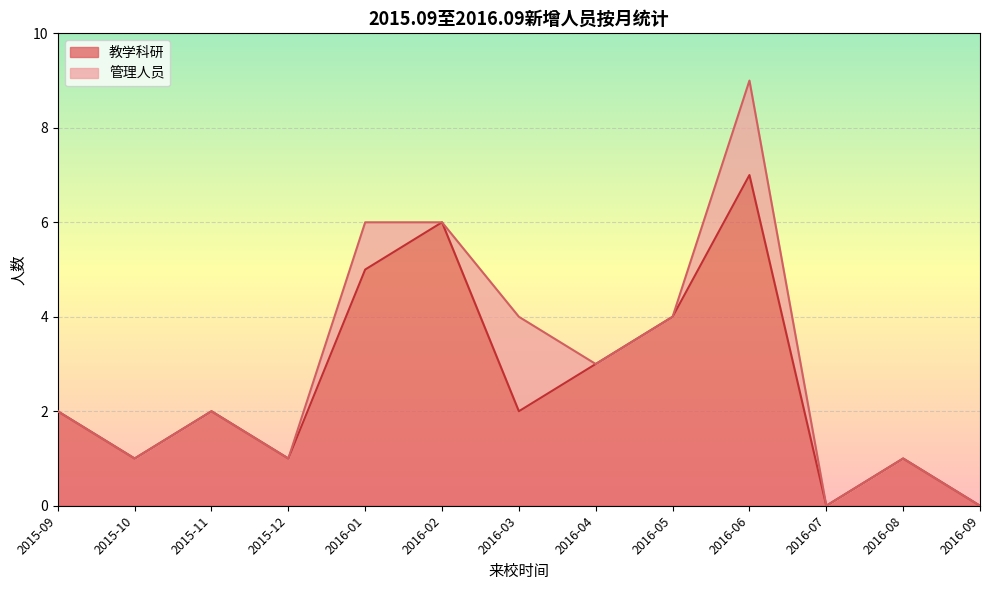

What is the maximum value for 教学科研?

7